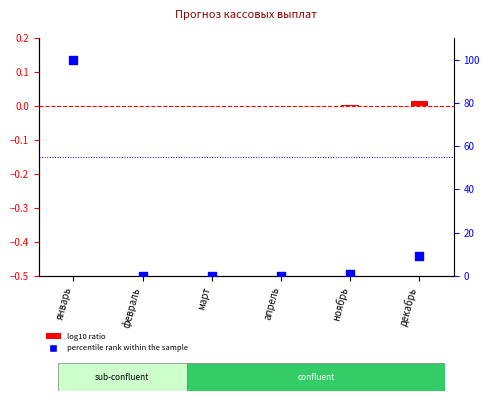

Which series contains the highest Y value?

percentile rank within the sample